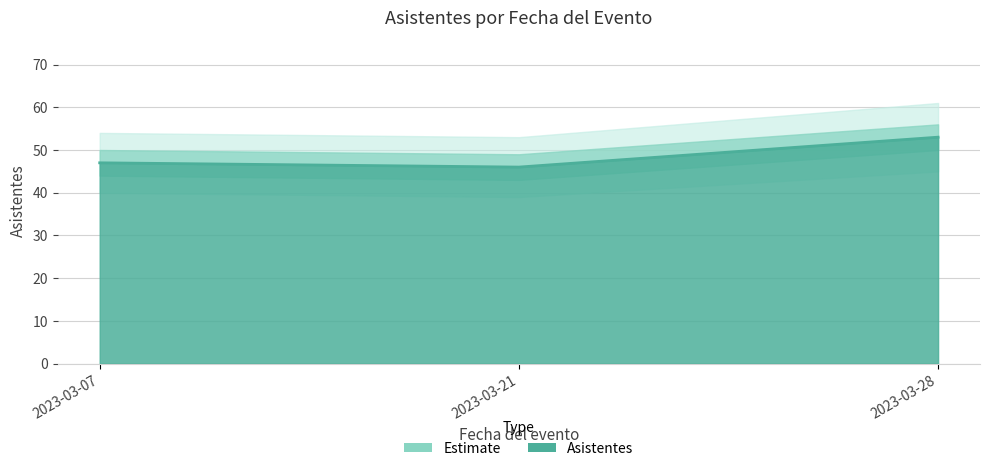

The chart shows a value of 53 at 2023-03-28. True or false?

True